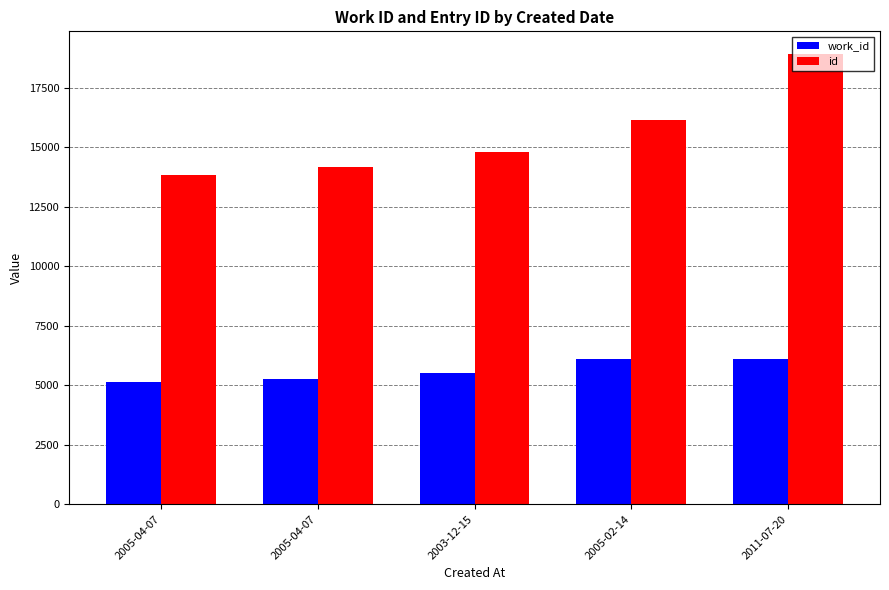

How many bars are there in each group?

2